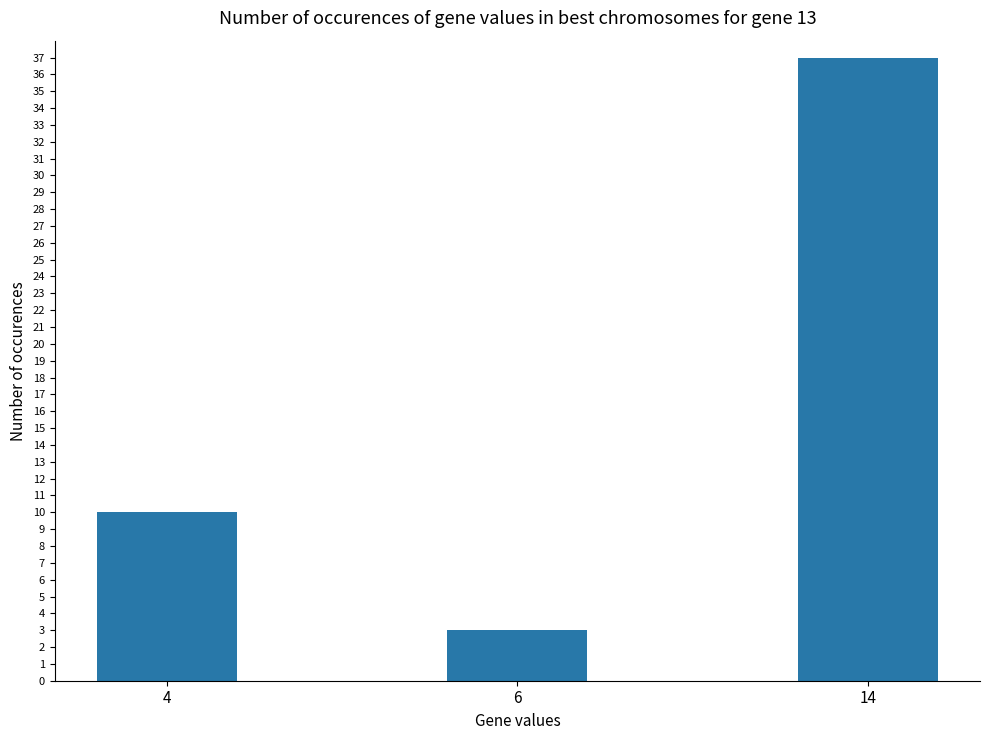

Reading left to right, list all the values displayed in this chart.

10	3	37